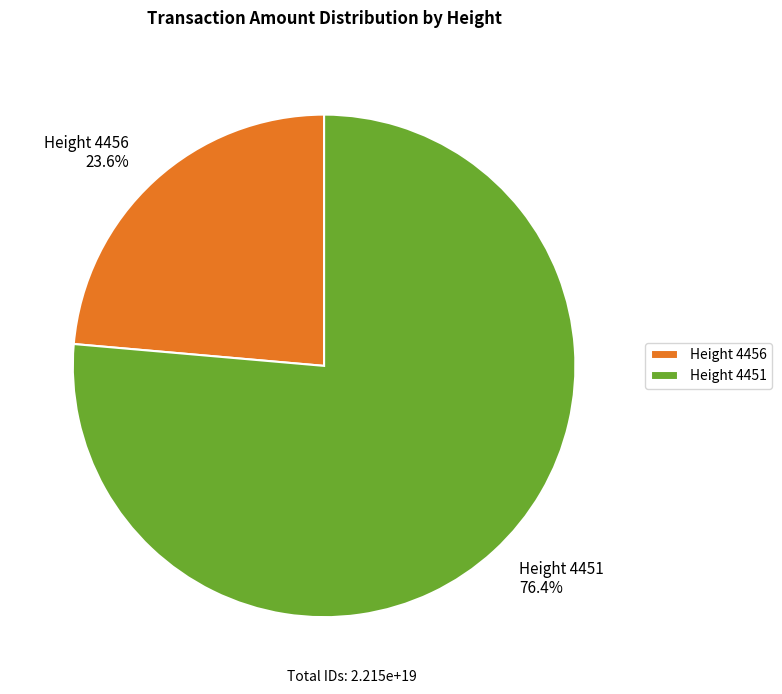

Count the number of slices in the pie.

2